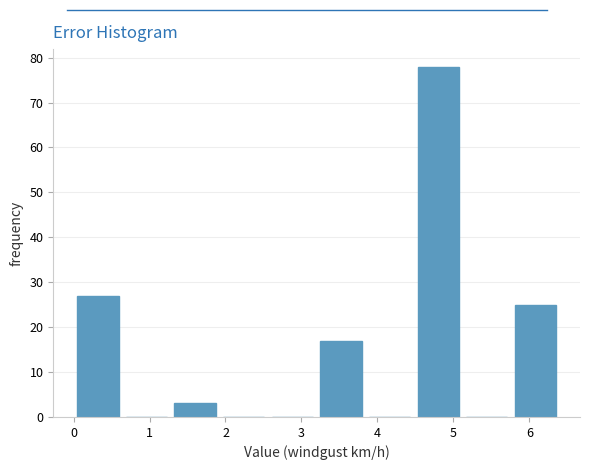

Reading left to right, transcribe this chart: for each bar, give the range it covers on the x-axis and its height. Neither the bar edges nor the heights are printed on the chart, so give them approximately, as read against the axes.

0.00 to 0.64: 27
0.64 to 1.28: 0
1.28 to 1.92: 3
1.92 to 2.56: 0
2.56 to 3.20: 0
3.20 to 3.84: 17
3.84 to 4.48: 0
4.48 to 5.12: 78
5.12 to 5.76: 0
5.76 to 6.40: 25